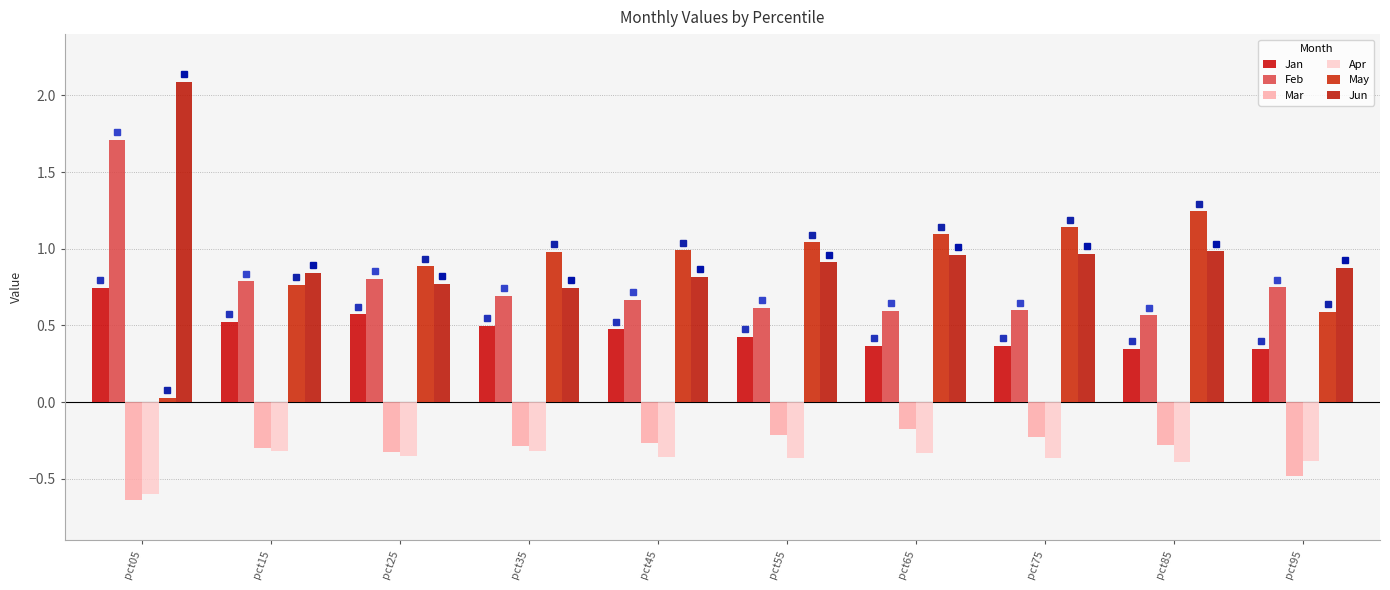

How many data points does each series have?

10